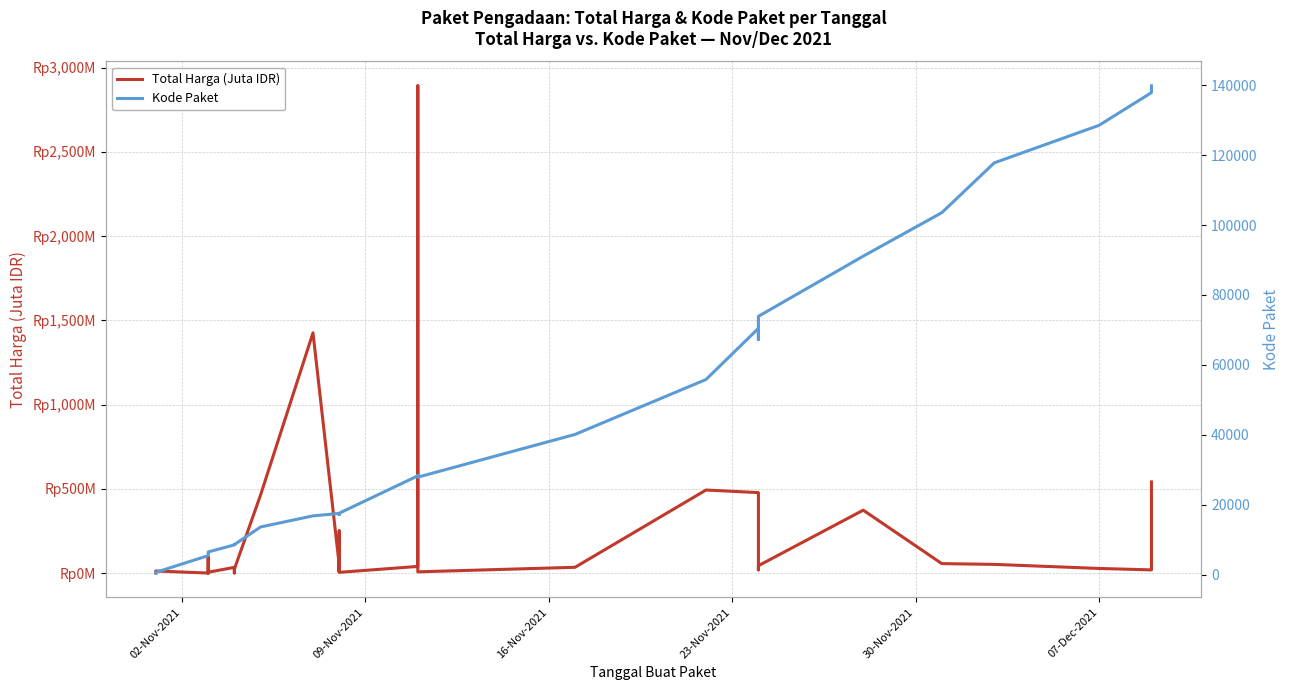

True or false: Kode Paket has more than 1 points higher than both neighbors.

True